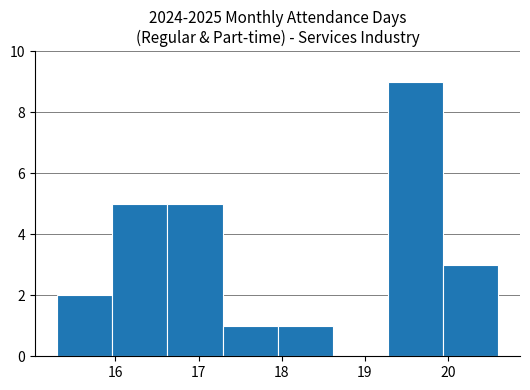

What is the height of the bar covering 19.9 to 20.6 on the x-axis? Neither the bar edges nor the heights are printed on the chart, so give them approximately, as read against the axes.

3